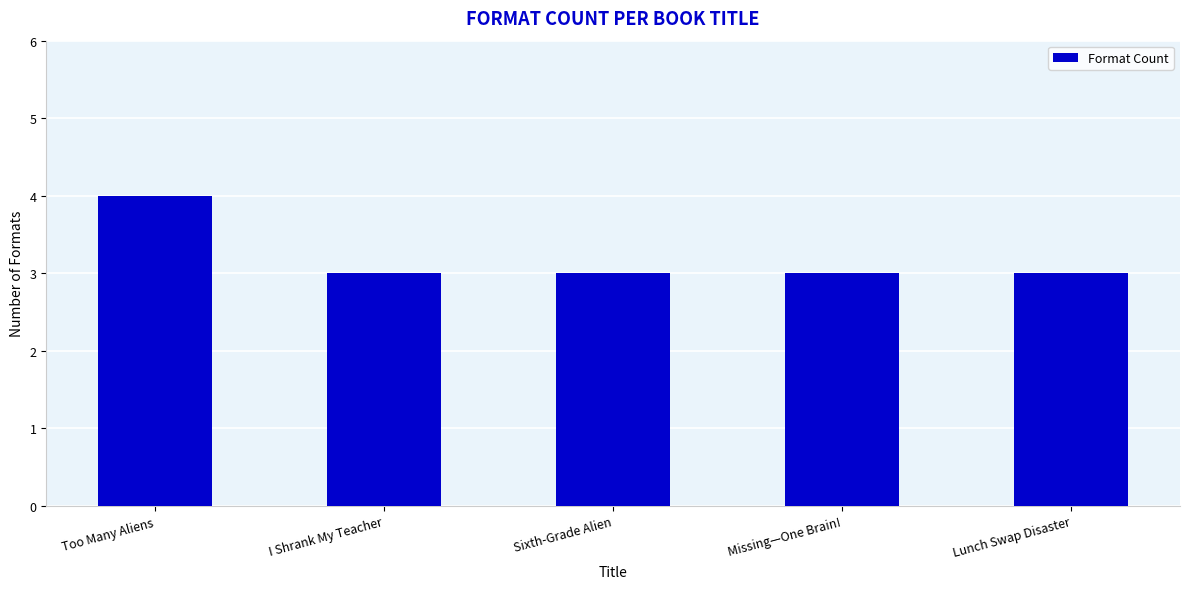

What position from the right is Sixth-Grade Alien?

3